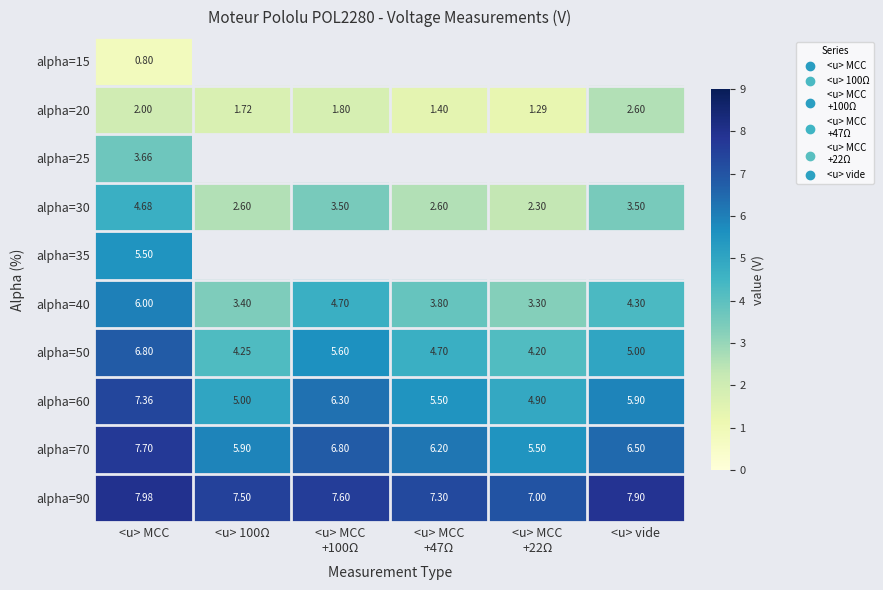

What is the minimum value shown in the chart?

0.8